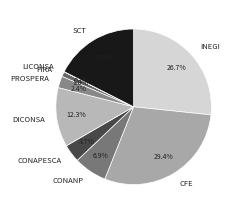

Which slice is the largest?

CFE